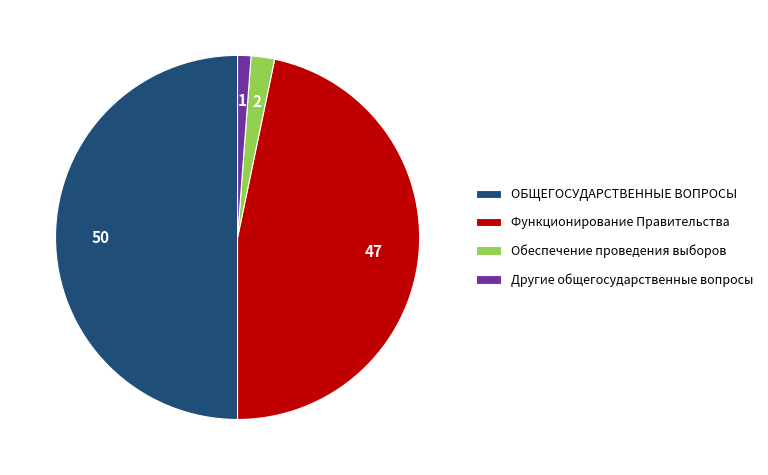

Count the number of slices in the pie.

4